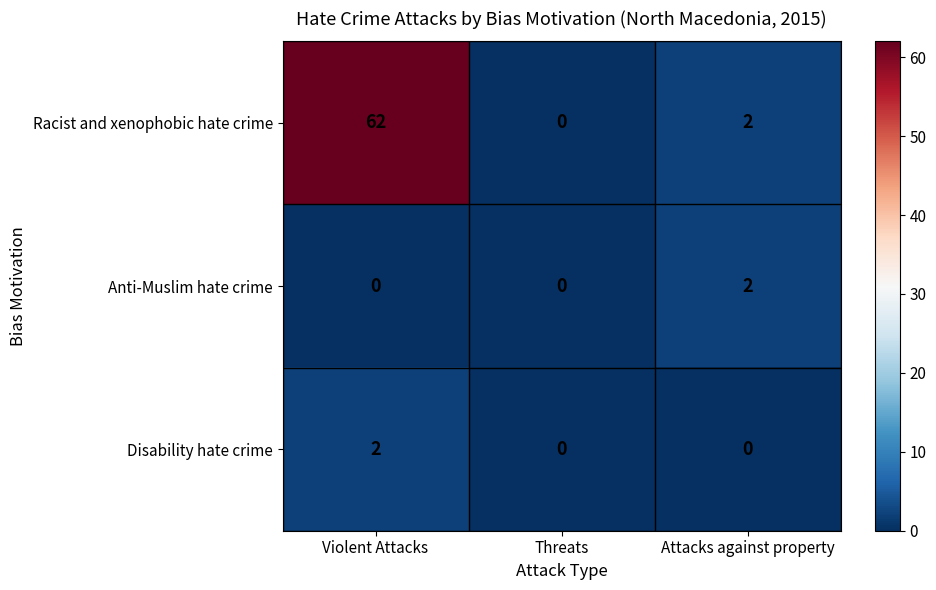

What is the average value of the Racist and xenophobic hate crime series?

21